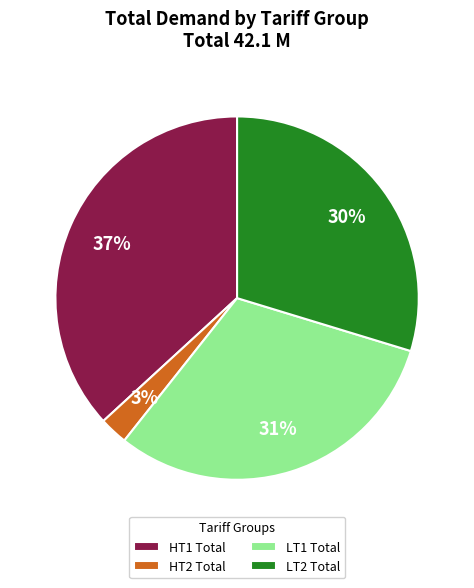

To the nearest percent, what is the difference between the largest and smallest slice percentages?

34%